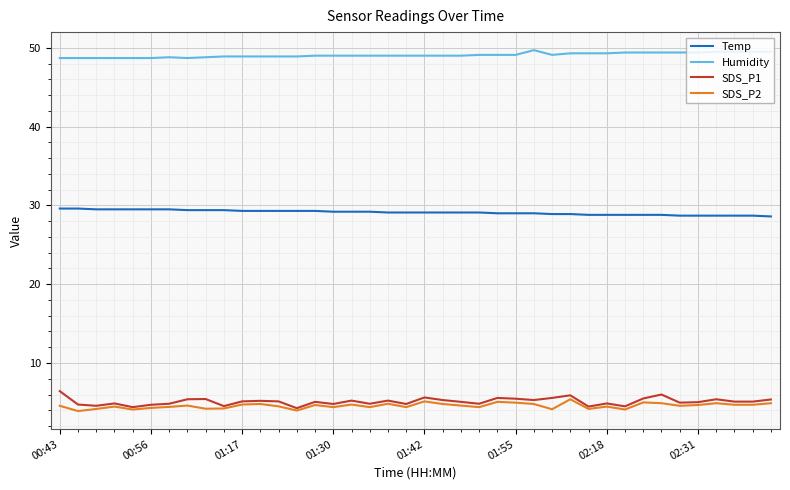

What is the maximum value for Humidity?

49.7